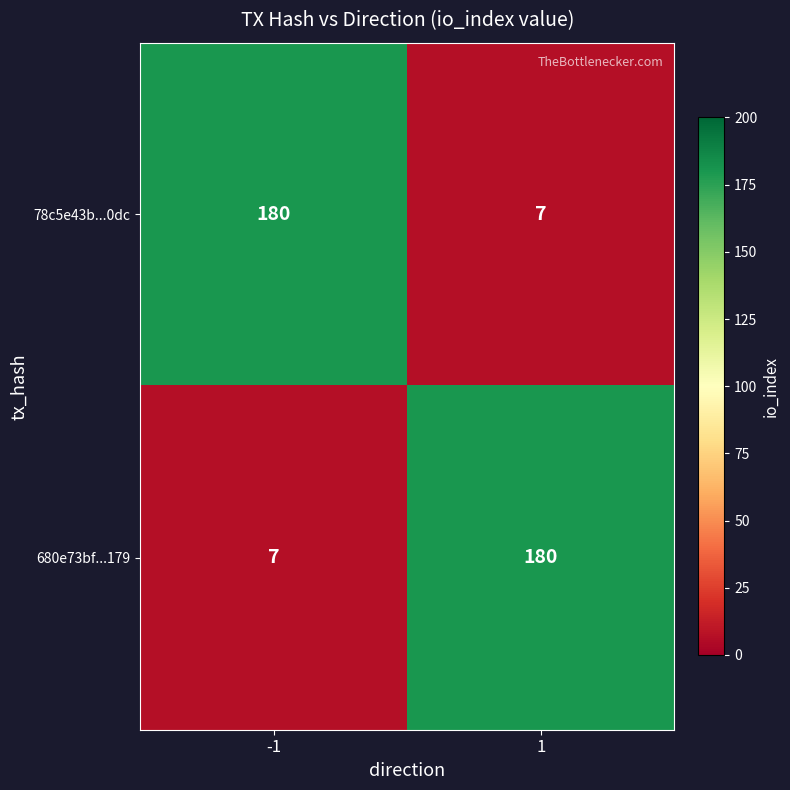

What is the minimum value shown in the chart?

7